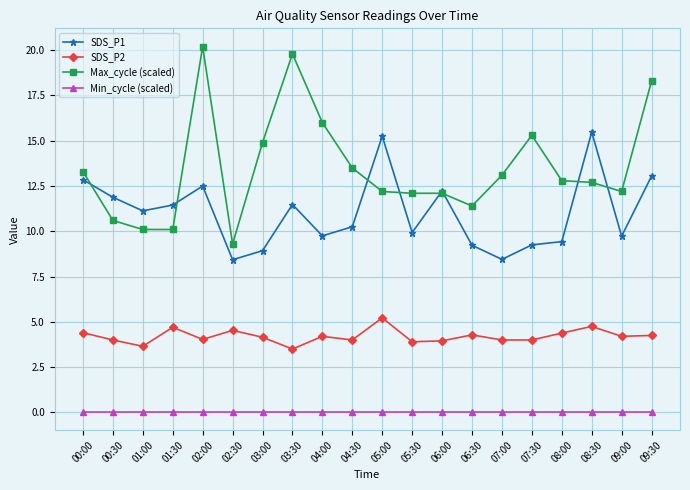

At how many categories does at least one series exceed 8?

20